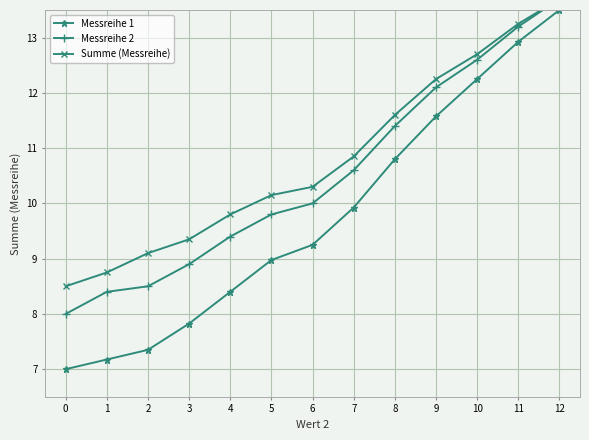

How many lines are shown in the chart?

3